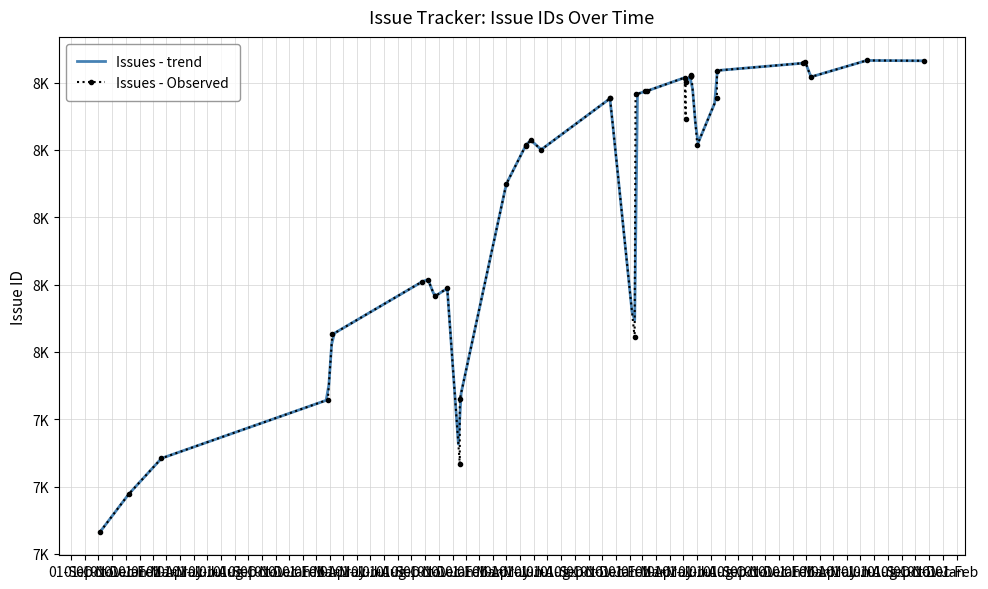

What is the smallest value displayed?

7466